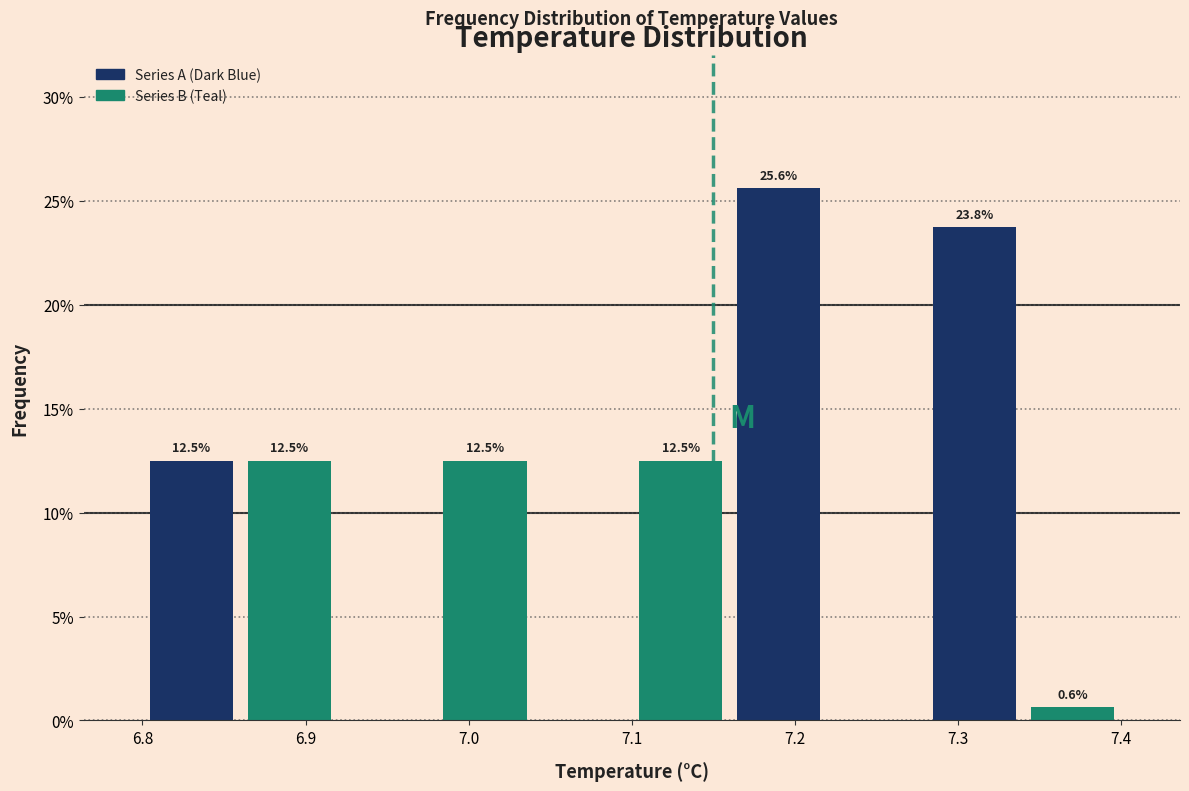

Which range on the x-axis has the tallest bar?

7.16 to 7.22